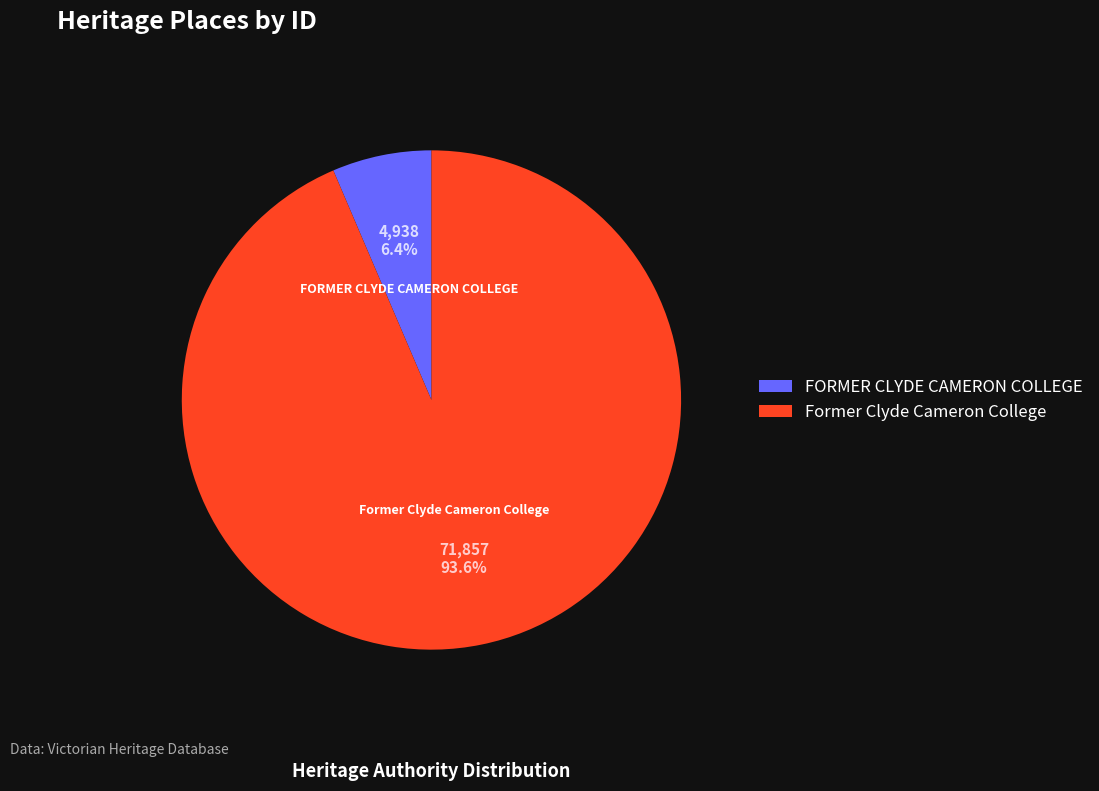

Which category accounts for the majority?

Former Clyde Cameron College